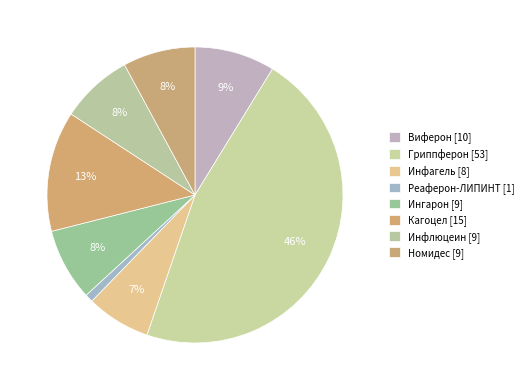

Rank the categories by value from lowest to highest.

Реаферон-ЛИПИНТ, Инфагель, Ингарон, Инфлюцеин, Номидес, Виферон, Кагоцел, Гриппферон